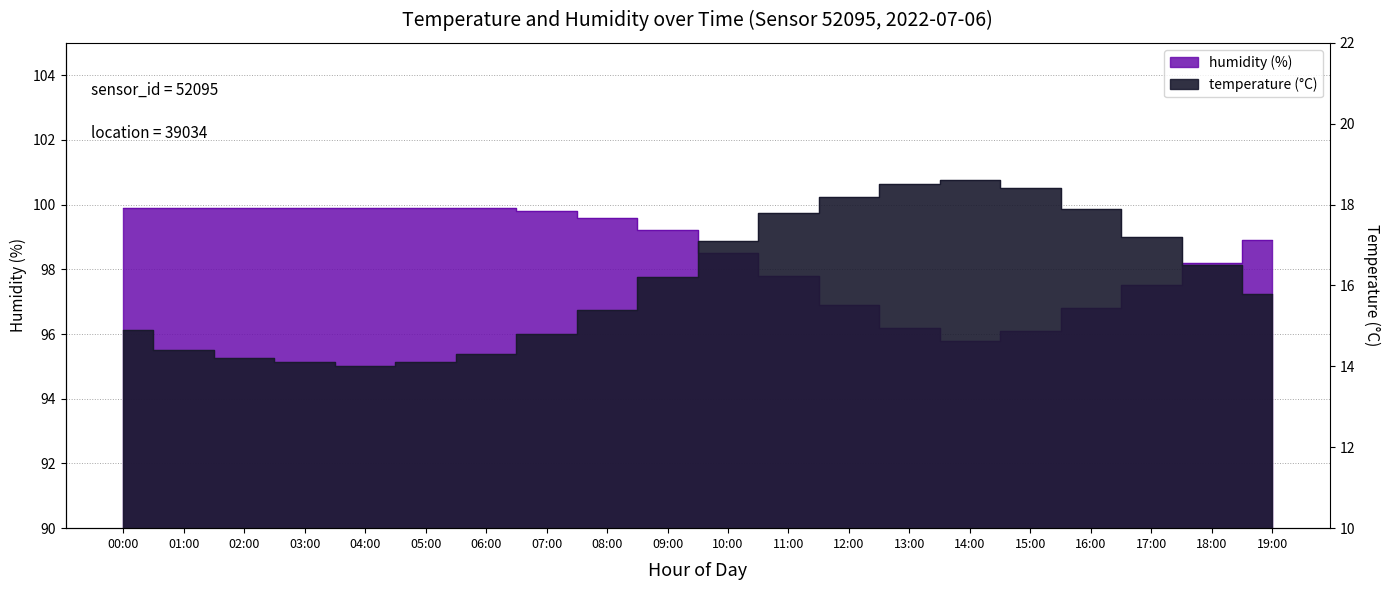

List the labels in order of temperature value, largest first.

14:00, 13:00, 15:00, 12:00, 16:00, 11:00, 17:00, 10:00, 18:00, 09:00, 19:00, 08:00, 00:00, 07:00, 01:00, 06:00, 02:00, 03:00, 05:00, 04:00